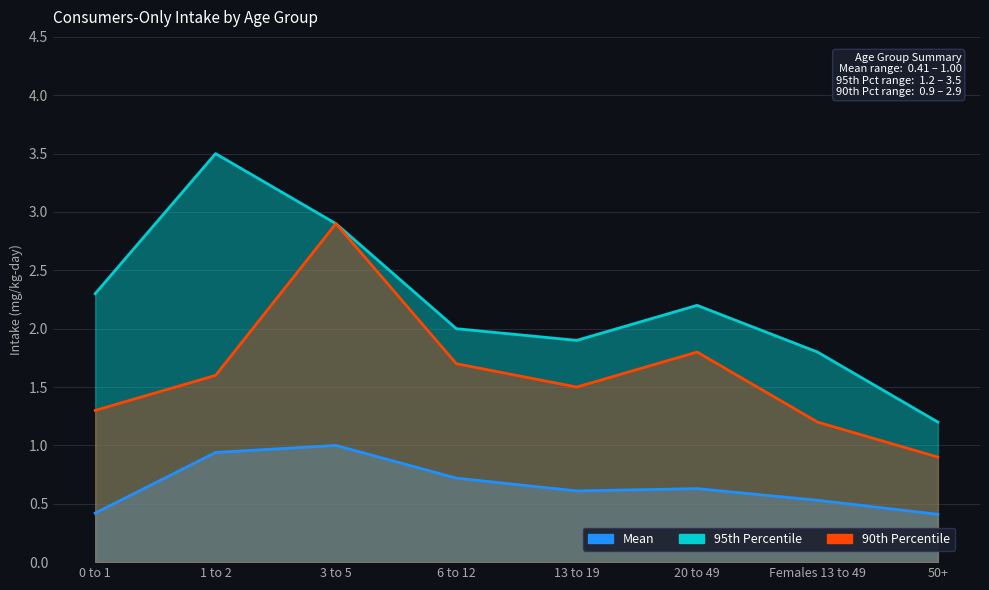

At how many categories does at least one series exceed 3?

1